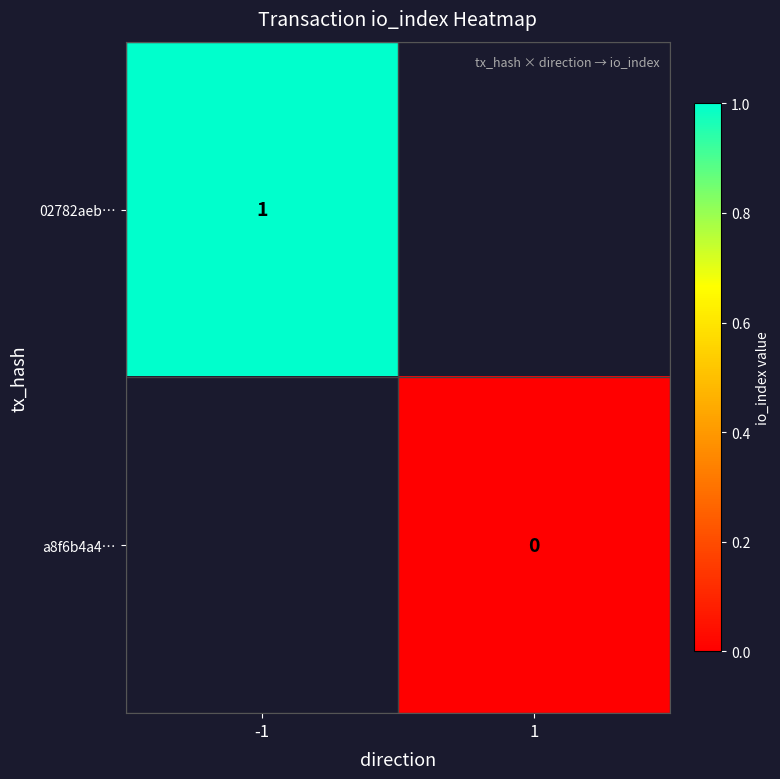

Rank the categories by a8f6b4a4… value from highest to lowest.

-1, 1